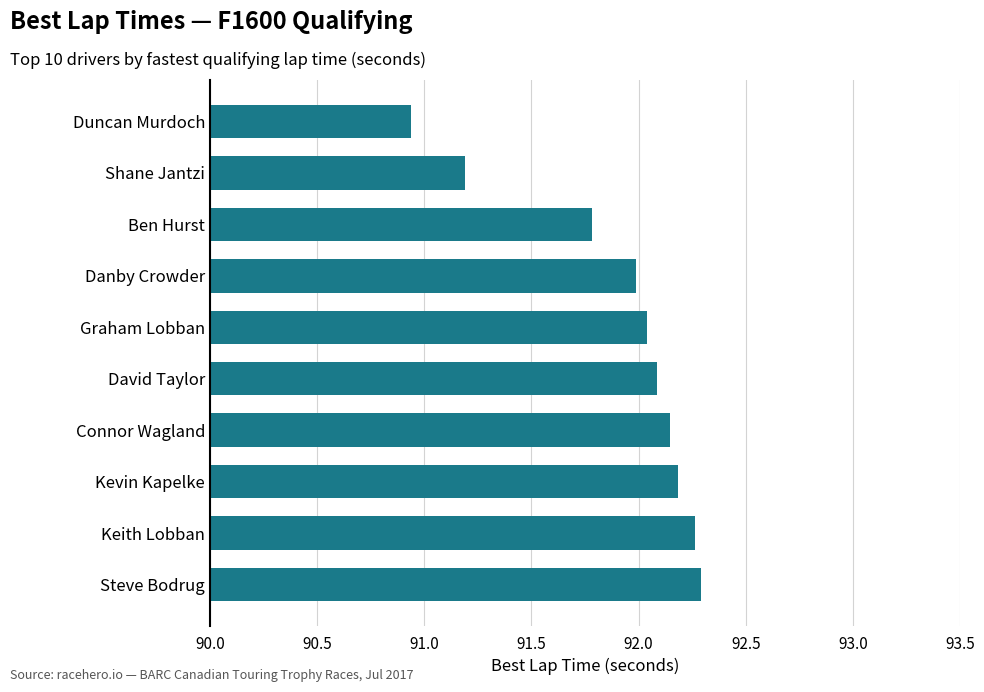

At which category does the chart reach its peak across all series?

Steve Bodrug